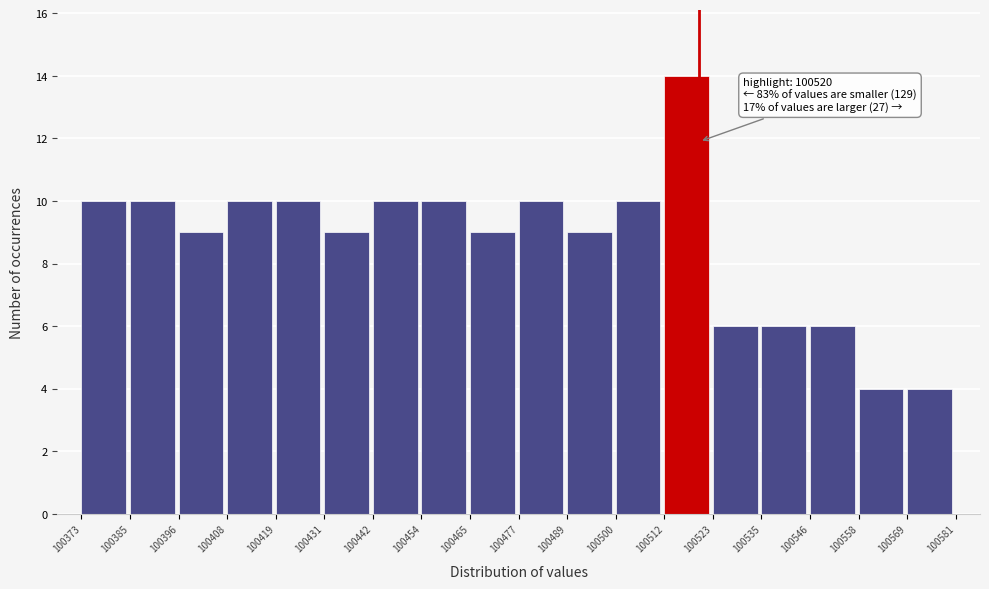

Over which range of the x-axis is the bar tallest?

100512 to 100523